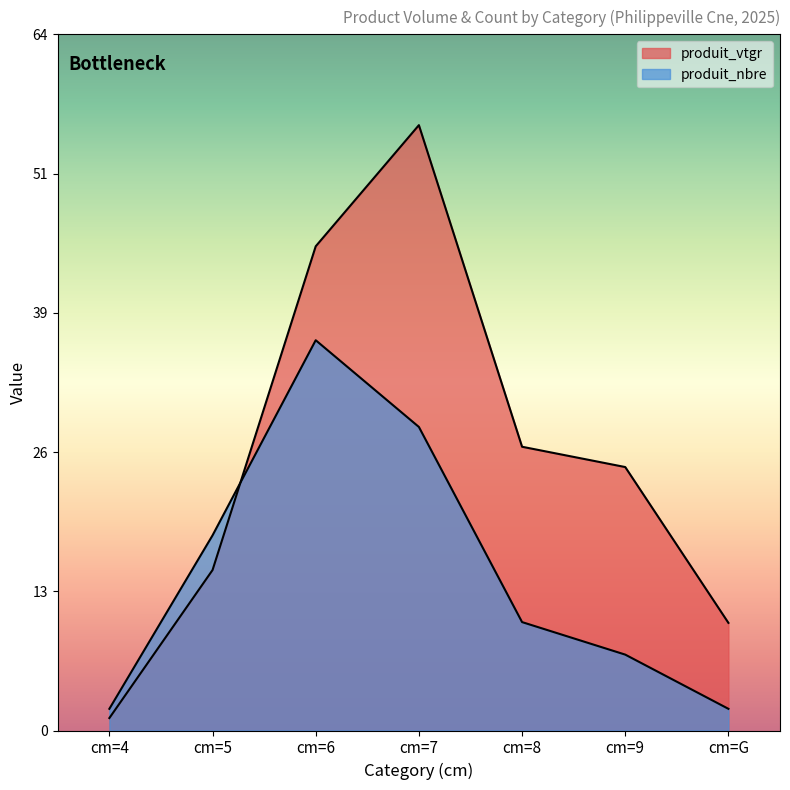

Reading left to right, list all the values displayed in this chart.

produit_vtgr: 1.1	14.8	44.7	55.8	26.2	24.3	9.9
produit_nbre: 2.0	18.0	36.0	28.0	10.0	7.0	2.0